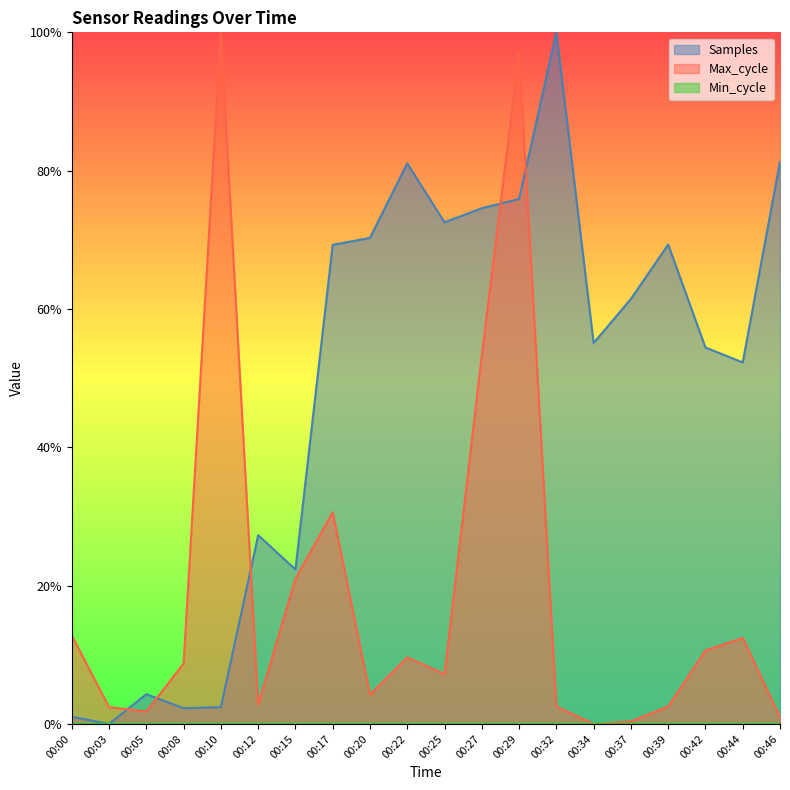

At which category is the sum across all series the highest?

00:29